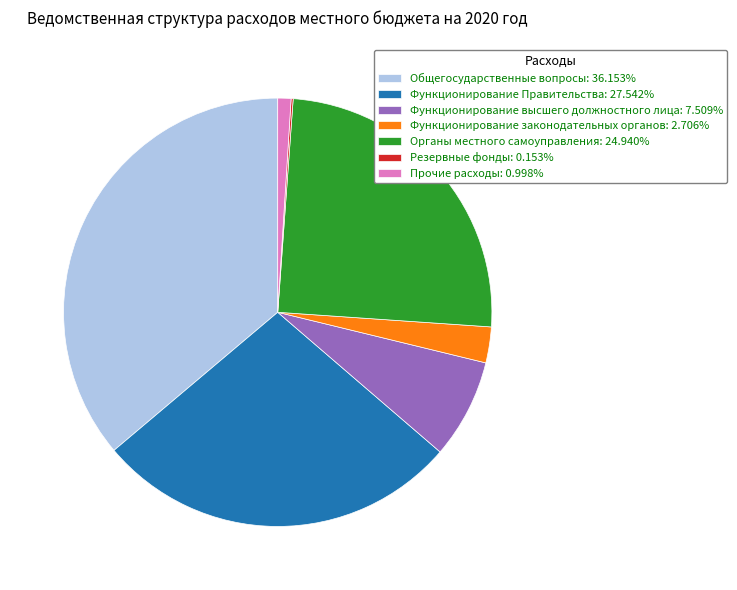

Between Общегосударственные вопросы and Функционирование Правительства, which is larger?

Общегосударственные вопросы